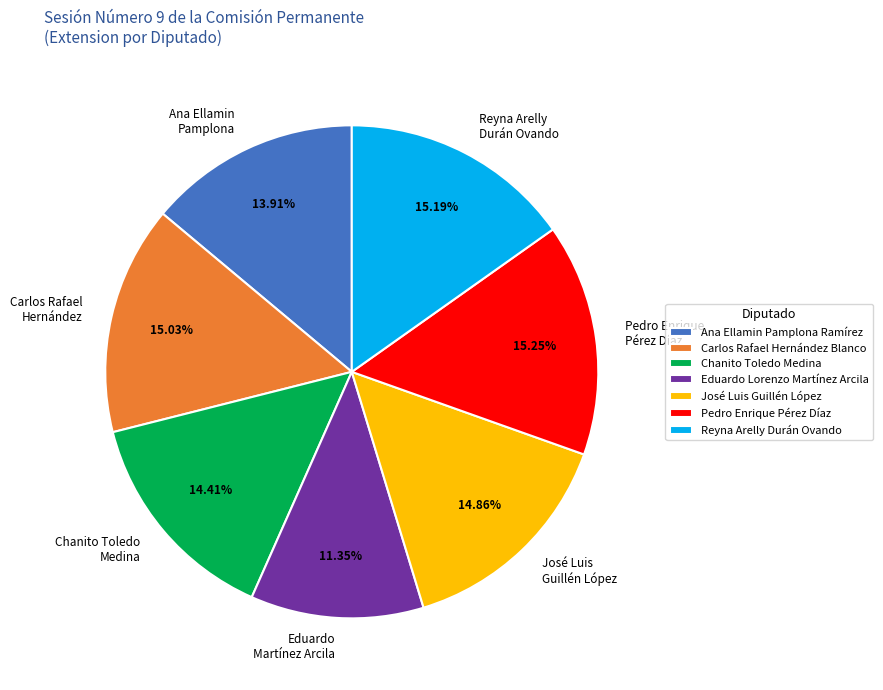

Does any single category account for the majority?

No